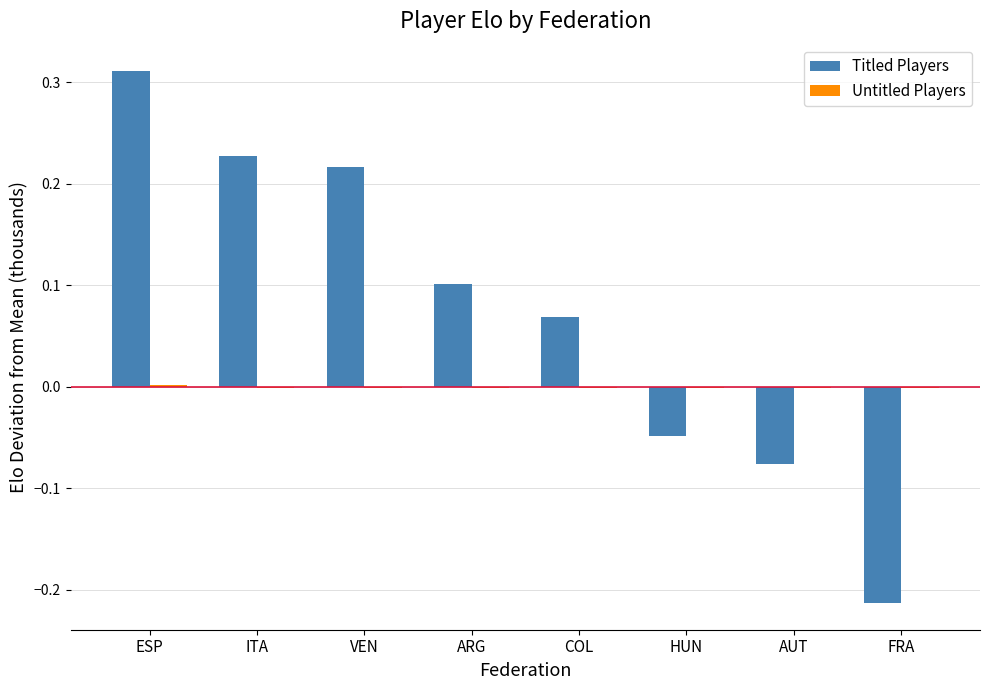

Is it true that Titled Players equals 0.1 at ITA?

False